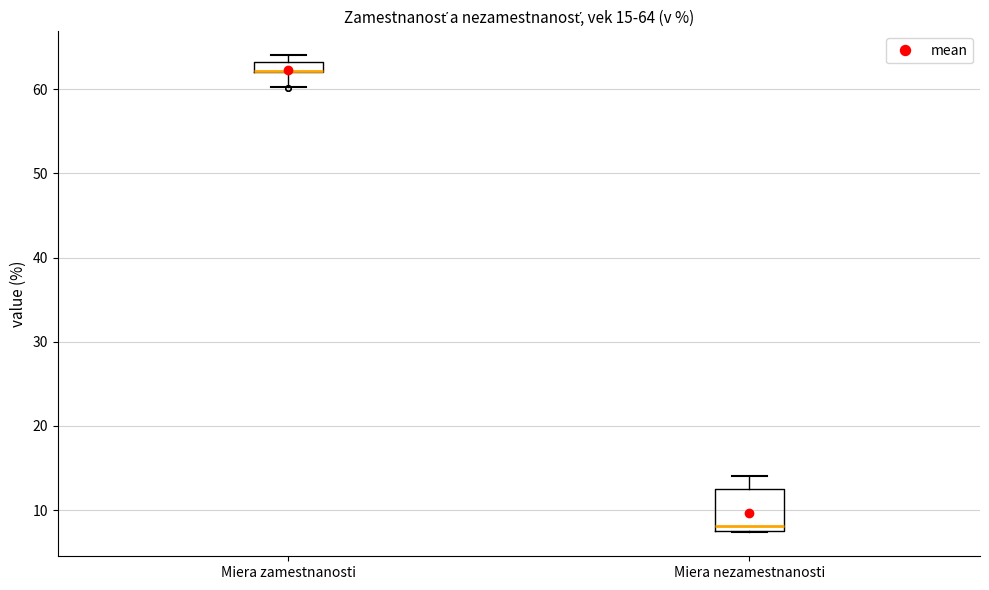

Comparing the boxes themselves (not the whiskers), which one is the tallest?

Miera nezamestnanosti